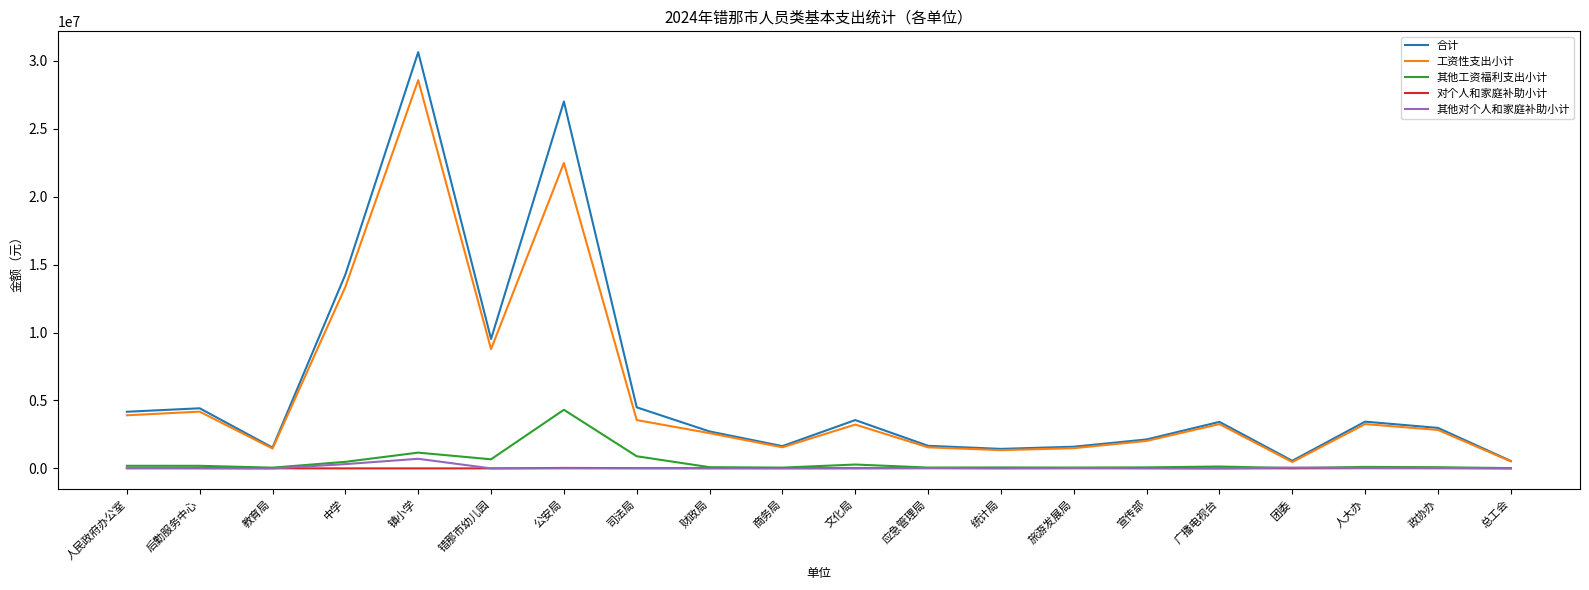

Which series has the widest spread of values?

合计